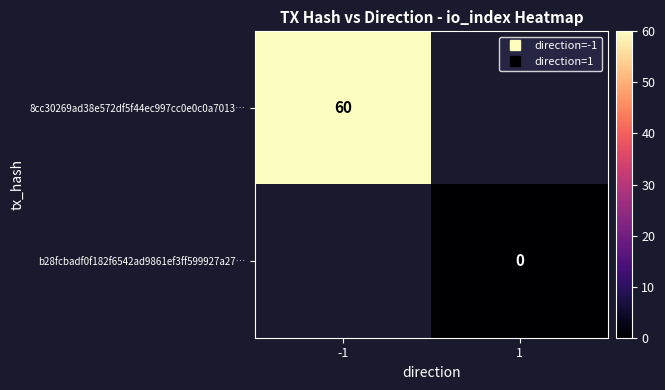

List the series in order of their peak value, highest first.

8cc30269ad38e572df5f44ec997cc0e0c0a7013…, b28fcbadf0f182f6542ad9861ef3ff599927a27…